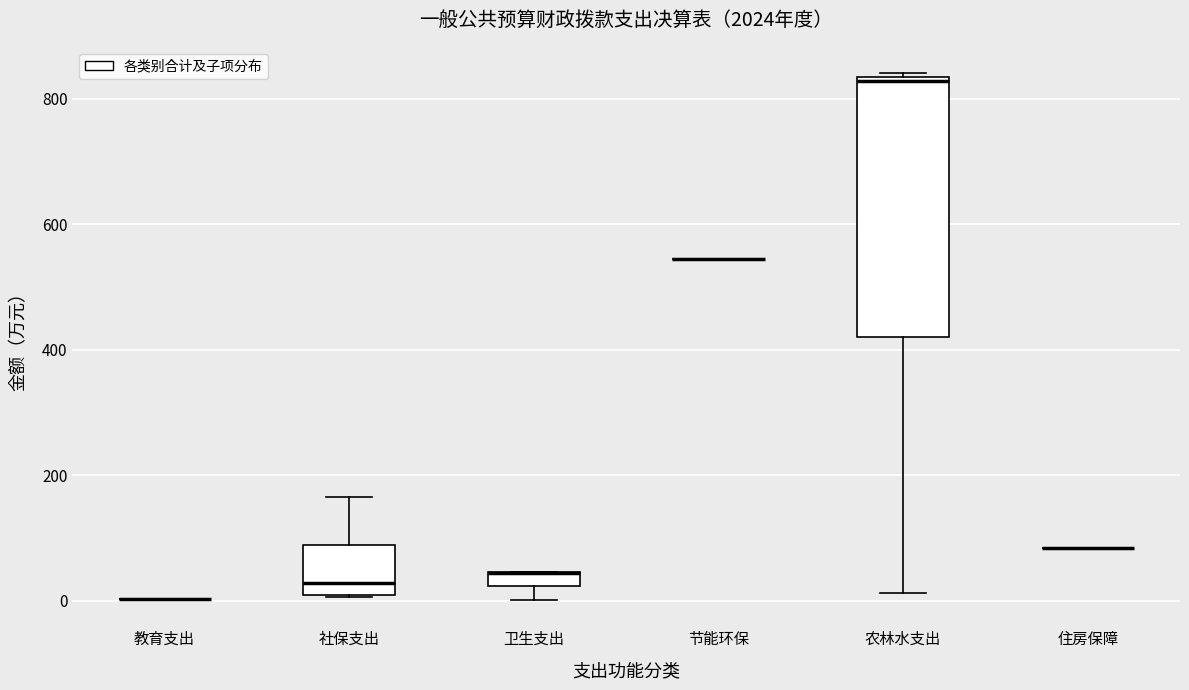

Which box is the tallest, from its lower edge to its upper edge?

农林水支出